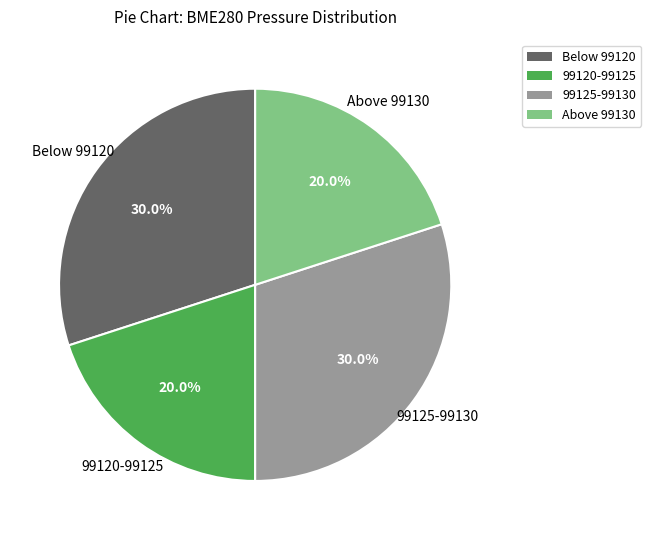

Is there any slice that represents more than half of the pie?

No